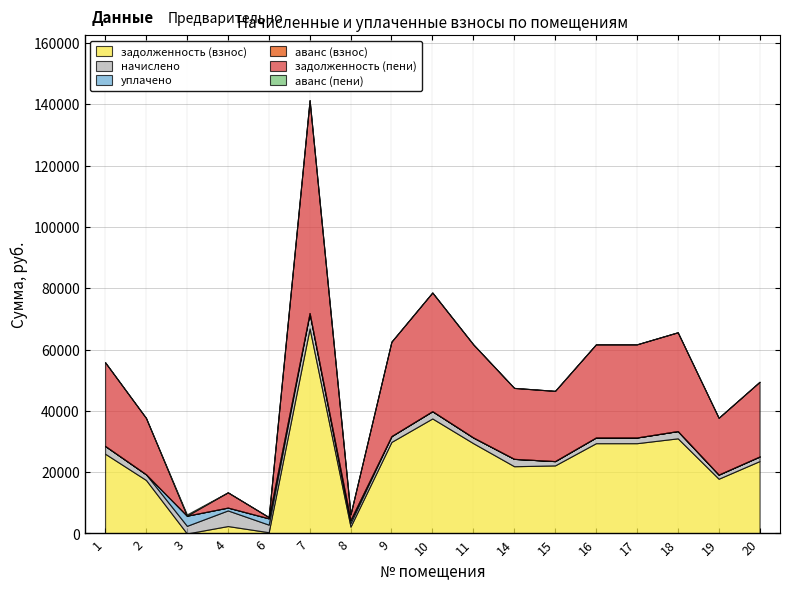

Reading right to left, list all the values displayed in this chart.

задолженность (взнос): 20=23617.3	19=17856.3	18=31032.8	17=29448.0	16=29448.0	15=22203.9	14=21935.7	11=29448.0	10=37516.9	9=29860.4	8=2230.6	7=66862.9	6=411.7	4=2426.8	3=0.0	2=17448.0	1=26013.8
начислено: 20=1491.7	19=1346.6	18=2369.6	17=1860.0	16=1860.0	15=1402.4	14=2403.1	11=1860.0	10=2369.6	9=1886.0	8=1194.1	7=5044.3	6=2470.1	4=5092.7	3=2496.1	2=1860.0	1=2548.2
уплачено: 20=0.0	19=0.0	18=0.0	17=0.0	16=0.0	15=0.0	14=0.0	11=0.0	10=0.0	9=0.0	8=1000.0	7=0.0	6=2059.2	4=930.0	3=3308.1	2=0.0	1=0.0
аванс (взнос): 20=0.0	19=0.0	18=0.0	17=0.0	16=0.0	15=0.0	14=0.0	11=0.0	10=0.0	9=0.0	8=0.0	7=0.0	6=0.0	4=0.0	3=0.9	2=0.0	1=0.0
задолженность (пени): 20=24363.1	19=18529.6	18=32217.6	17=30378.0	16=30378.0	15=22905.1	14=23137.3	11=30378.0	10=38701.7	9=30803.4	8=1827.6	7=69385.0	6=411.0	4=4973.1	3=0.0	2=18378.0	1=27287.9
аванс (пени): 20=0.0	19=0.0	18=0.0	17=0.0	16=0.0	15=0.0	14=0.0	11=0.0	10=0.0	9=0.0	8=0.0	7=0.0	6=0.0	4=0.0	3=416.8	2=0.0	1=0.0